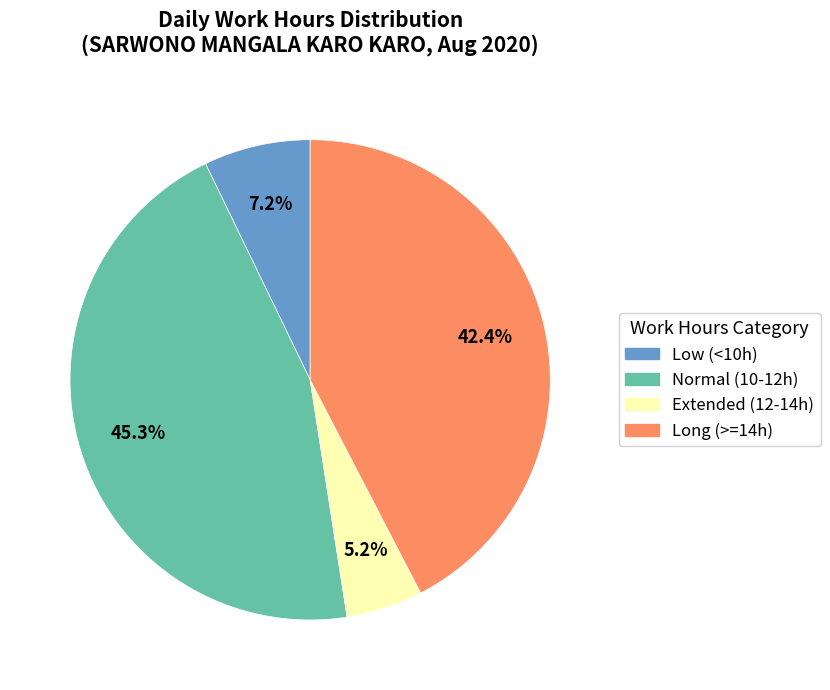

Count the number of slices in the pie.

4